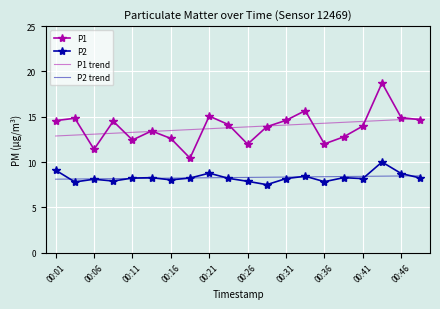

What is the smallest value displayed?

7.5